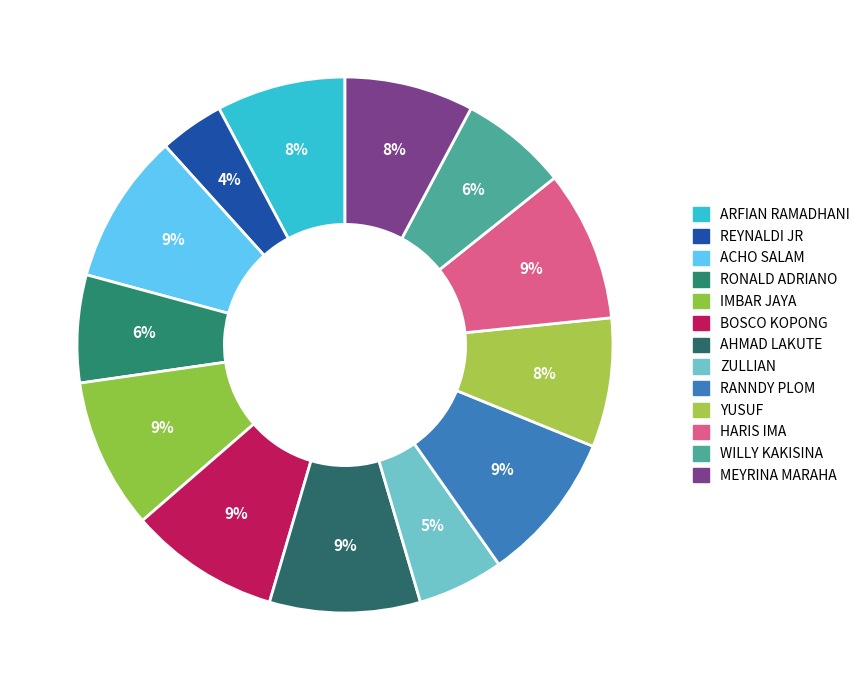

Count the number of slices in the pie.

13